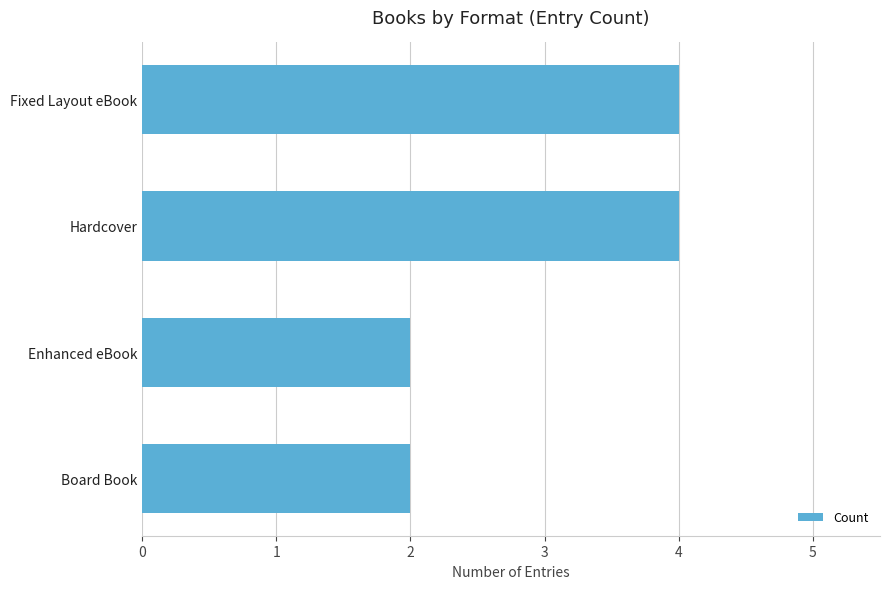

Read the value at Fixed Layout eBook.

4